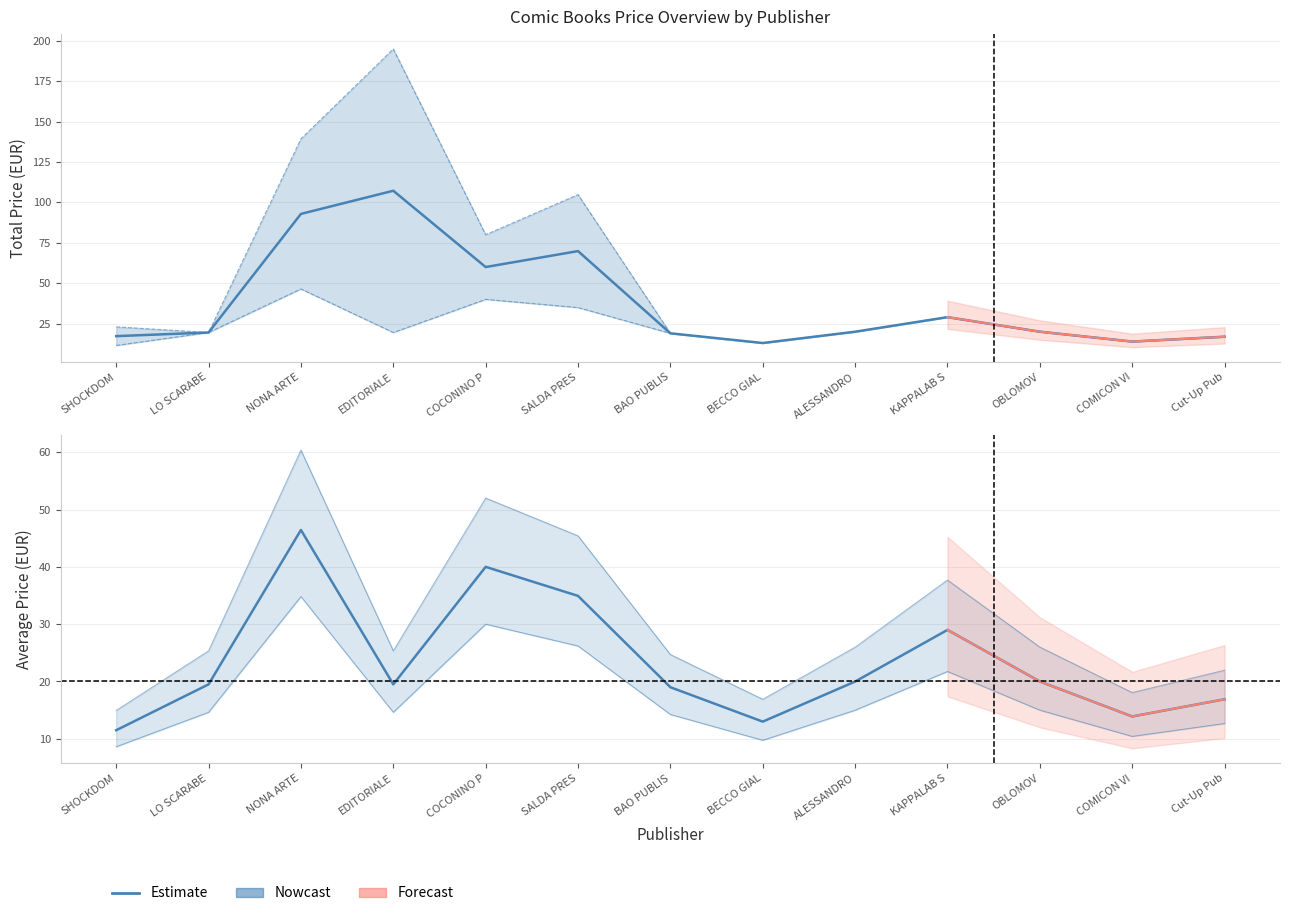

The chart shows a value of 34.4 at ALESSANDRO. True or false?

False